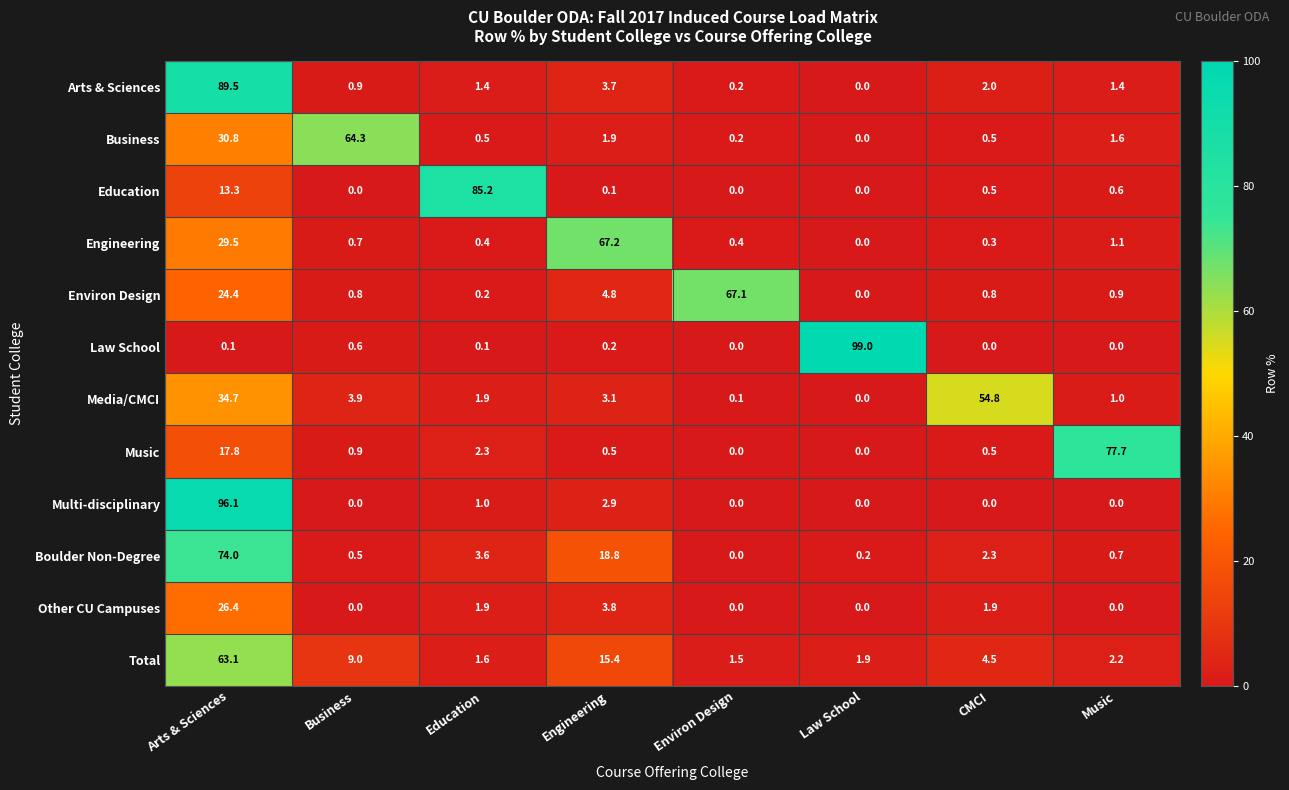

Which label corresponds to the largest value in the chart?

Law School